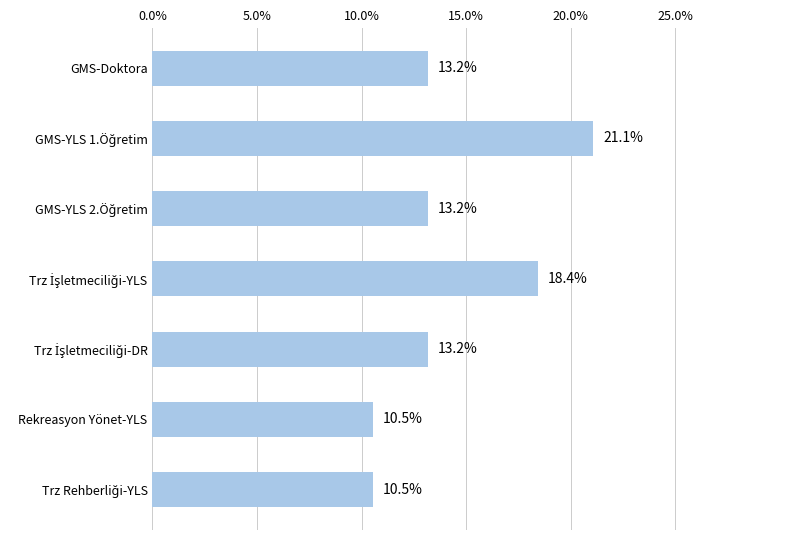

How many bars are there in total?

7